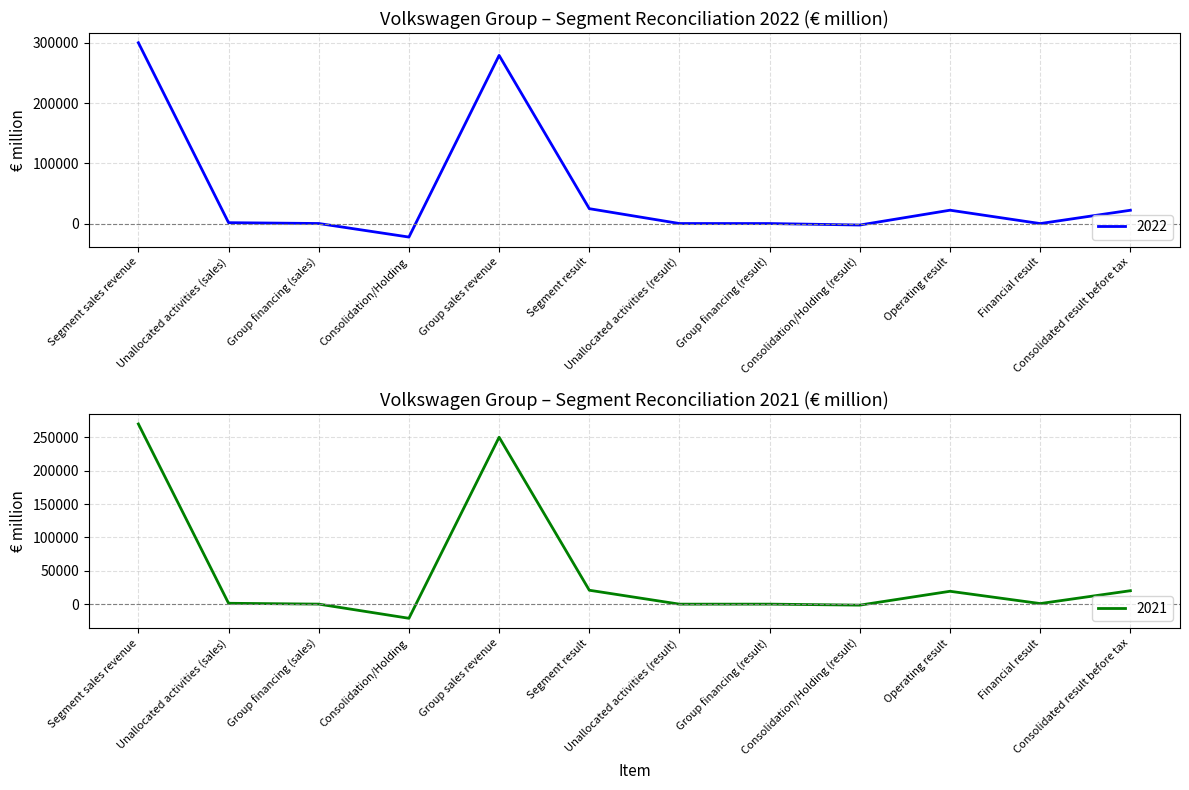

What is the maximum value shown in the chart?

300299